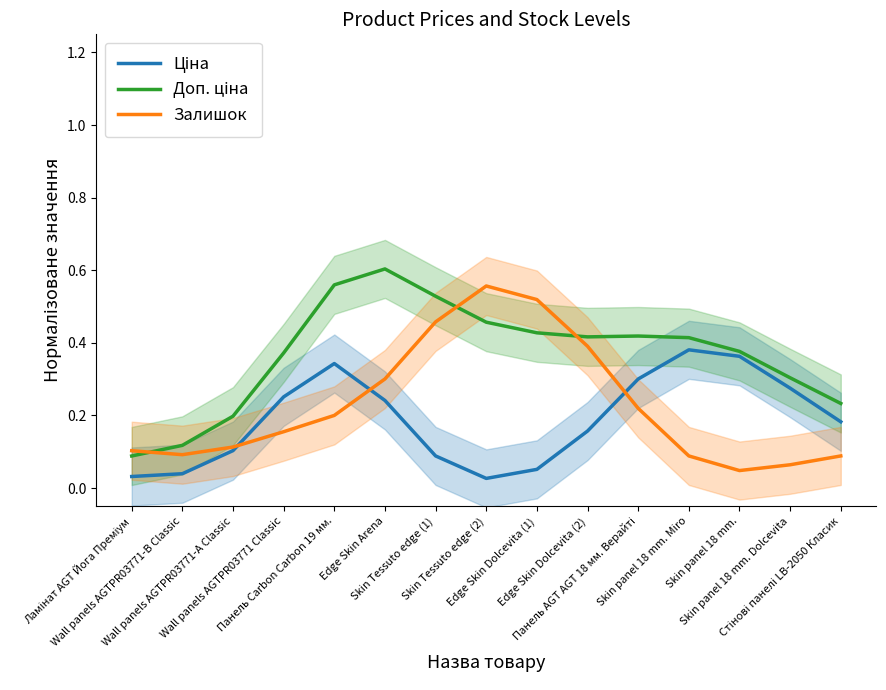

What is the label of the 3rd point from the right?

Skin panel 18 mm.